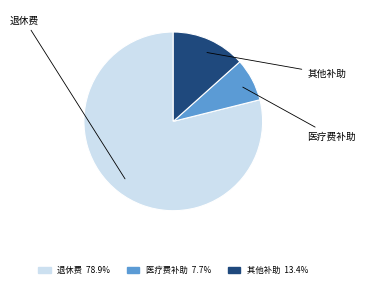

Rank the categories by value from lowest to highest.

医疗费补助, 其他对个人和家庭的补助, 退休费